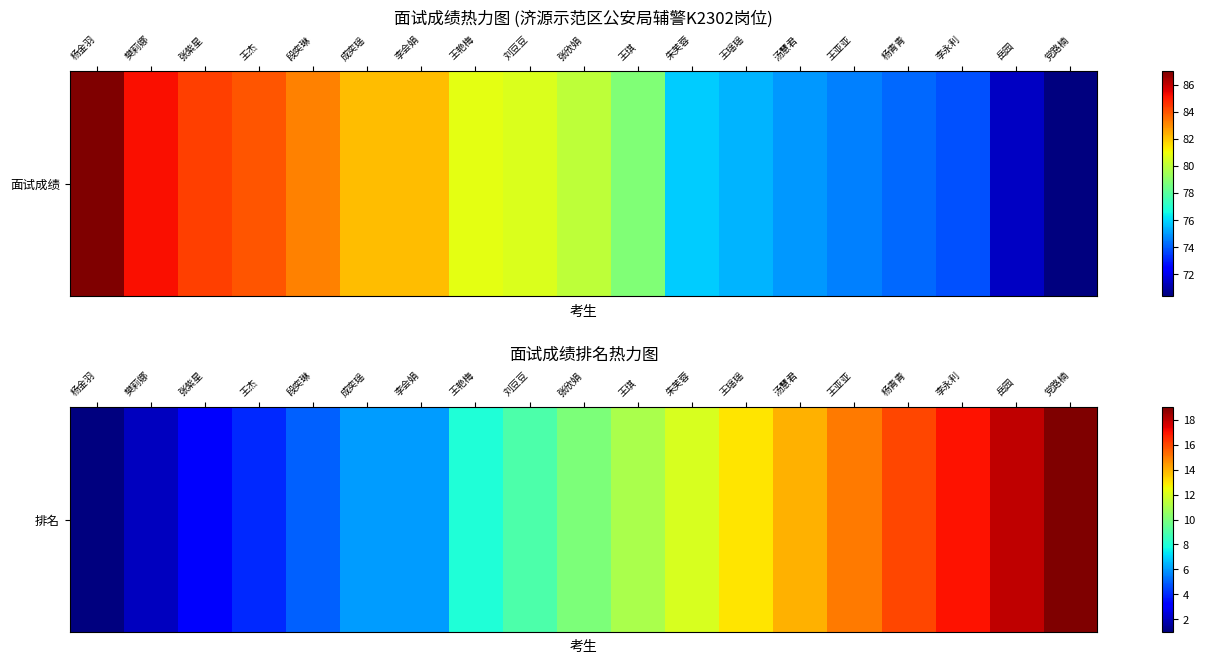

Where is the data nearest to the value 10?

张欣娟